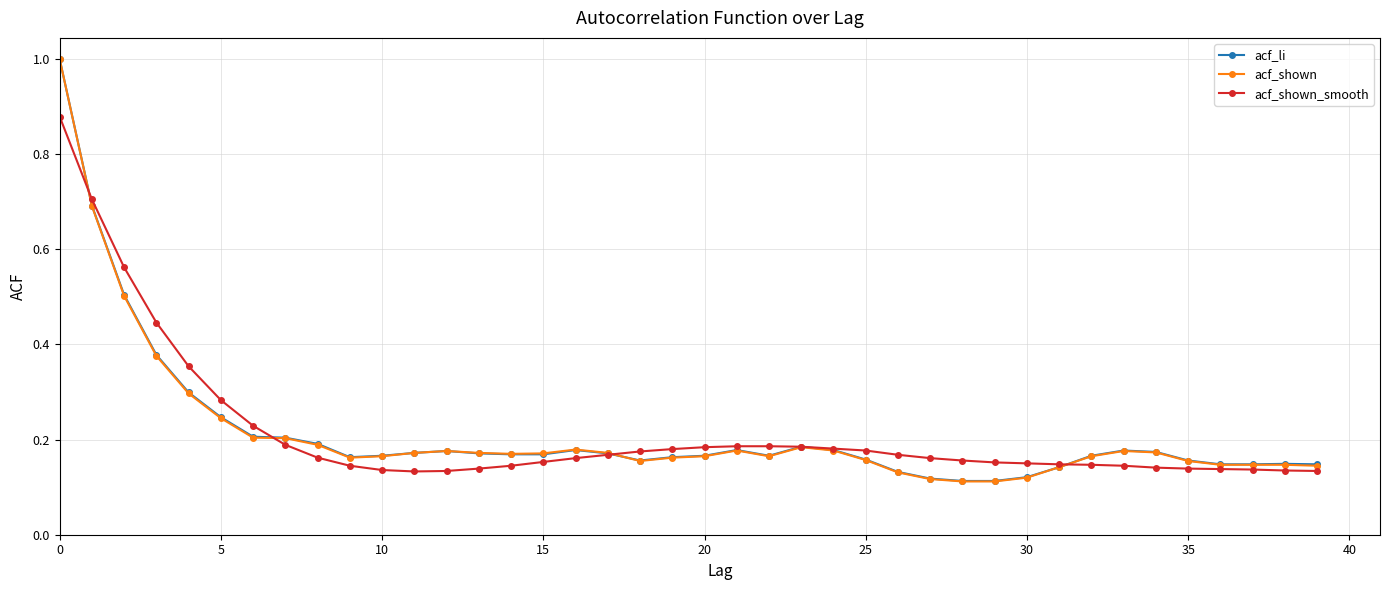

True or false: acf_shown has more than 0 interior local peaks.

True